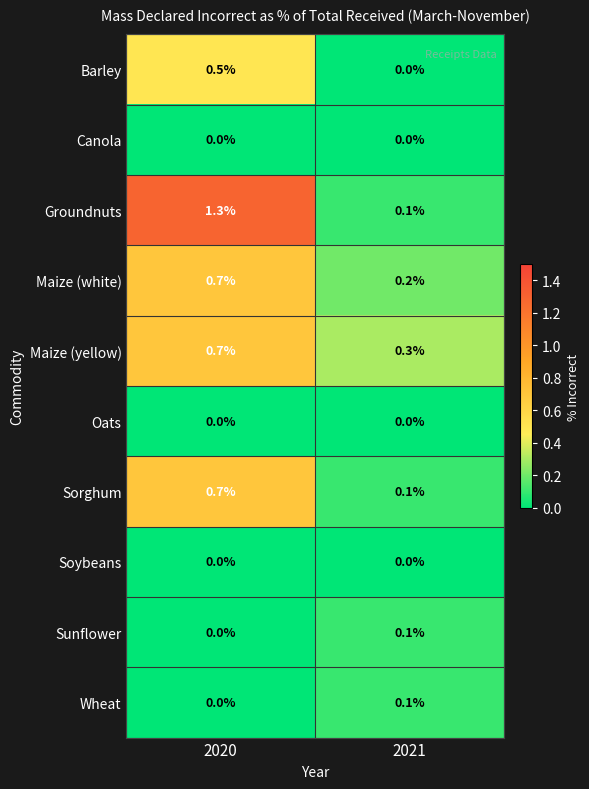

Reading right to left, list all the values displayed in this chart.

Barley: 0.0	0.5
Canola: 0.0	0.0
Groundnuts: 0.1	1.3
Maize (white): 0.2	0.7
Maize (yellow): 0.3	0.7
Oats: 0.0	0.0
Sorghum: 0.1	0.7
Soybeans: 0.0	0.0
Sunflower: 0.1	0.0
Wheat: 0.1	0.0